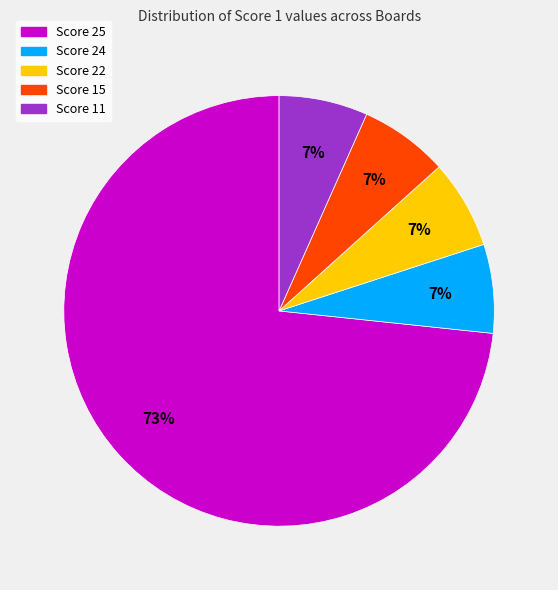

What is the ratio of the value at Score 15 to the value at Score 24?

1.0